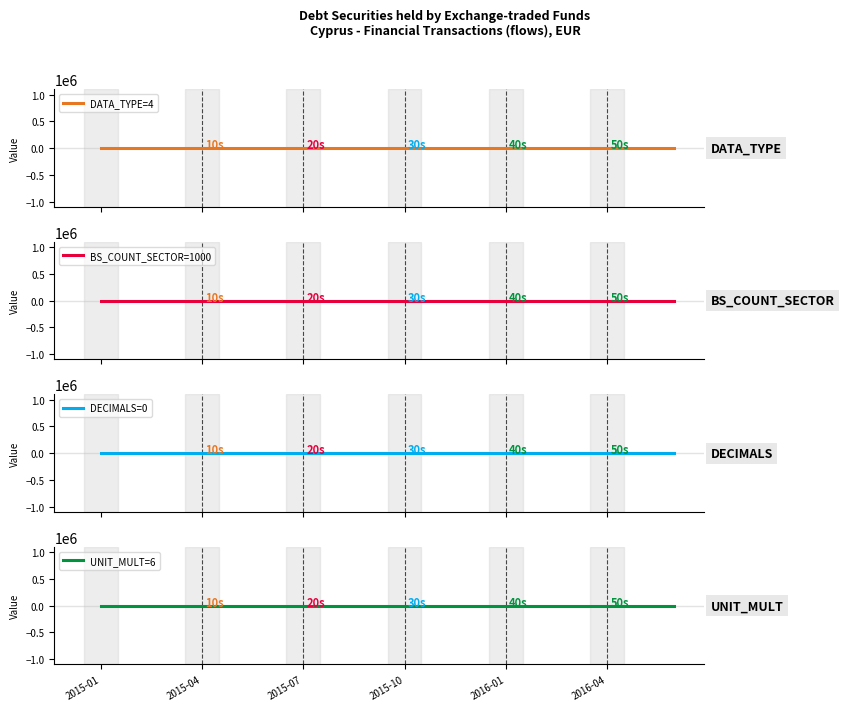

How many lines are shown in the chart?

4